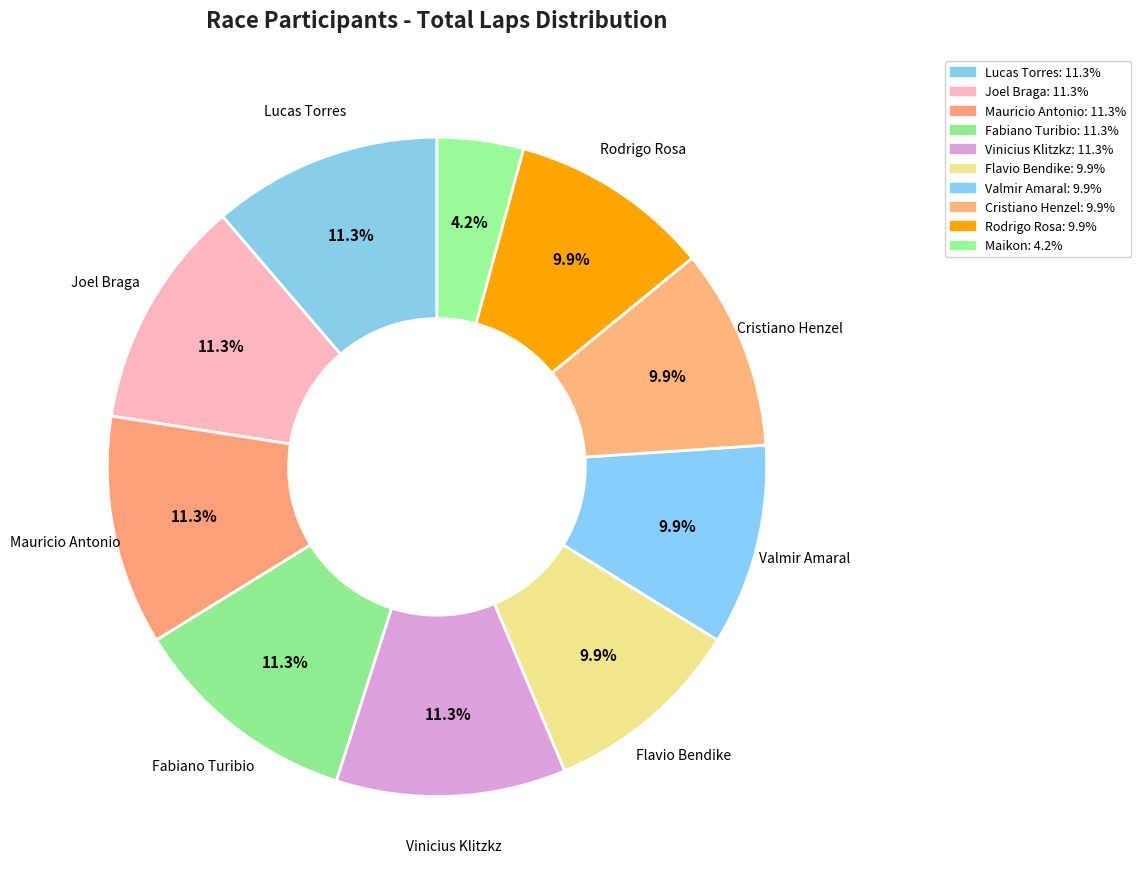

What is the largest slice in the pie chart?

Lucas Torres